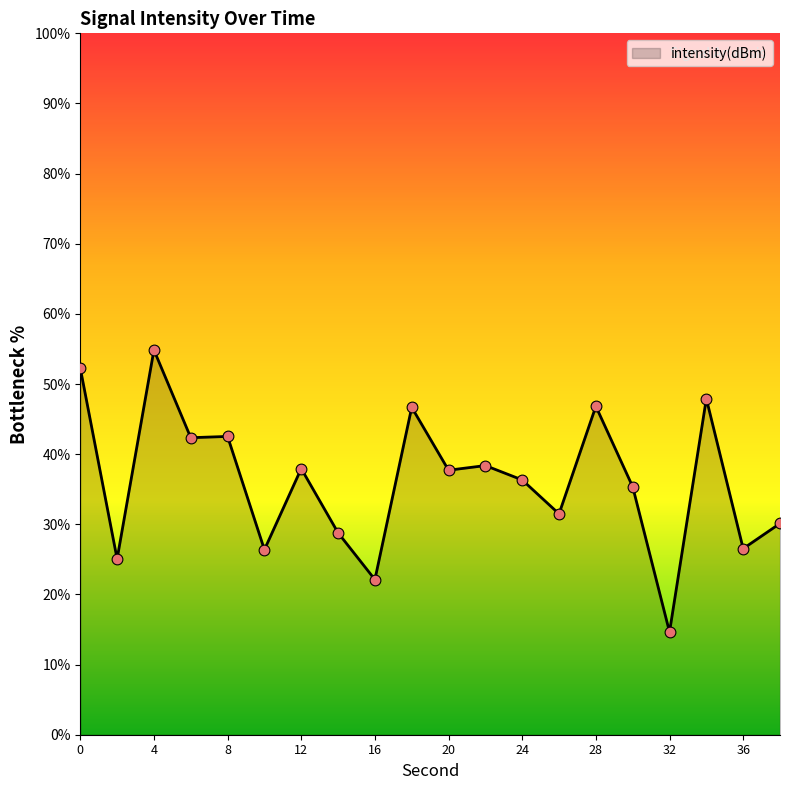

What is the minimum value shown in the chart?

14.6